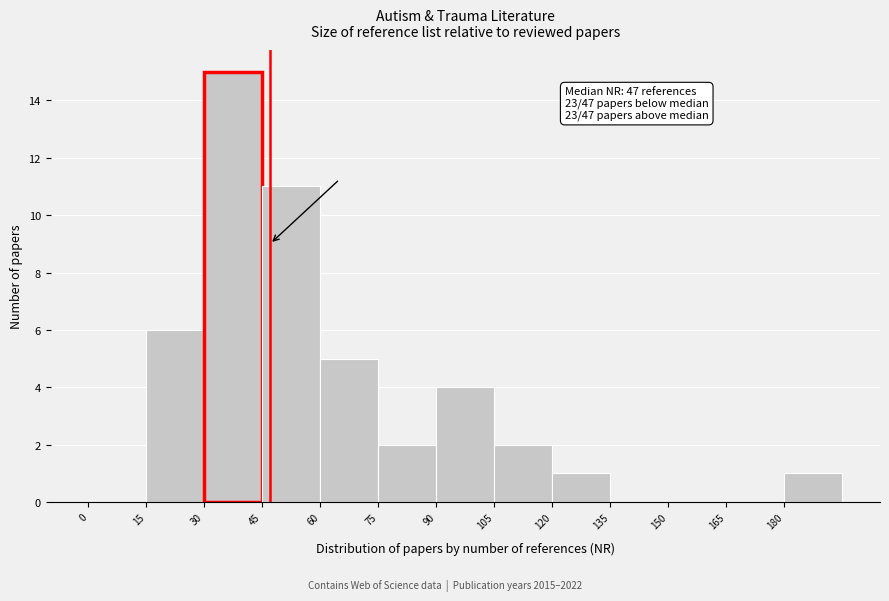

Which range on the x-axis has the tallest bar?

30 to 45